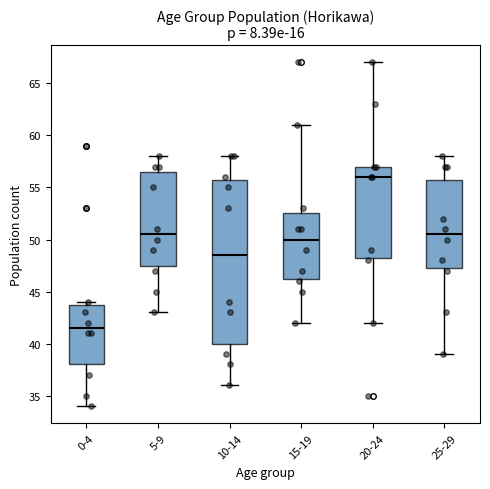

Reading left to right, transcribe this box plot: for each box, give where its median line is, the range the box spans, and where its two whiskers end, as read against the y-axis. The values are not printed on the chart, so give them approximately, as read against the axis.

0-4: median 41.5, box 38.0 to 44.0, whiskers 34.0 to 44.0 (just above the box's upper edge)
5-9: median 50.5, box 47.5 to 56.5, whiskers 43.0 to 58.0
10-14: median 48.5, box 40.0 to 56.0, whiskers 36.0 to 58.0
15-19: median 50.0, box 46.5 to 52.5, whiskers 42.0 to 61.0
20-24: median 56.0, box 48.5 to 57.0, whiskers 42.0 to 67.0
25-29: median 50.5, box 47.5 to 56.0, whiskers 39.0 to 58.0